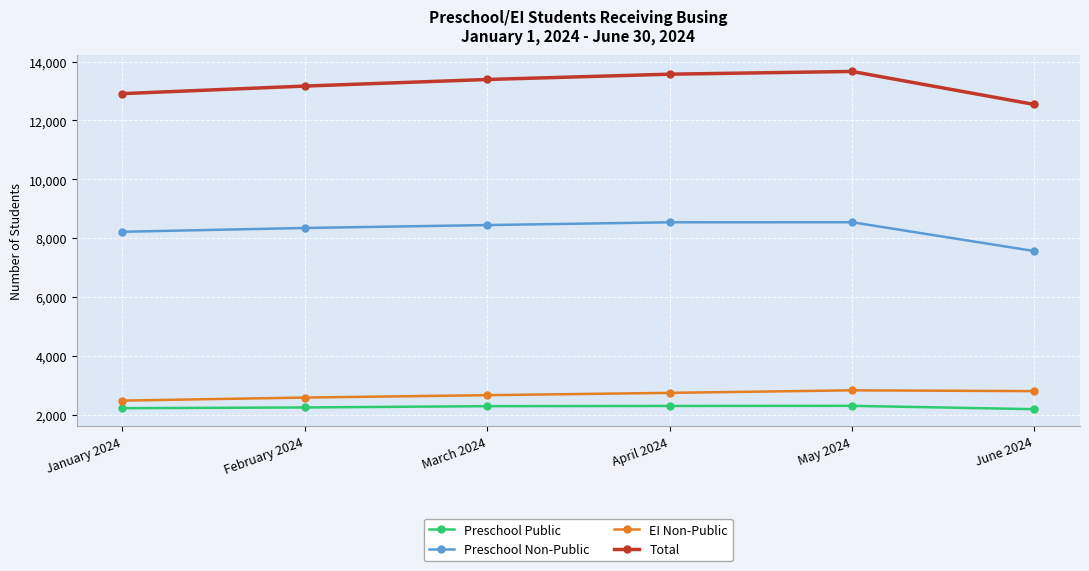

True or false: Total and Preschool Public intersect in this chart.

False